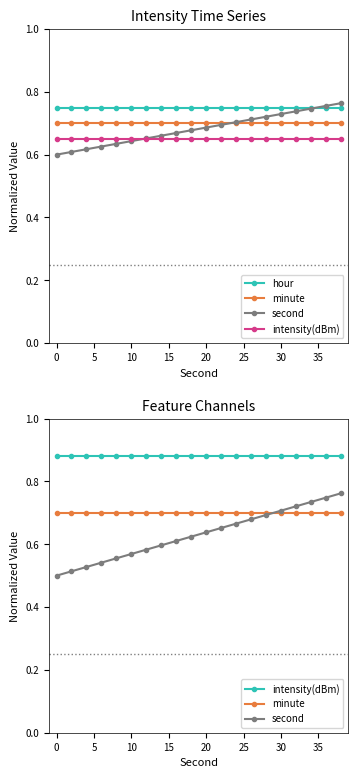

True or false: minute has more than 0 interior local peaks.

False